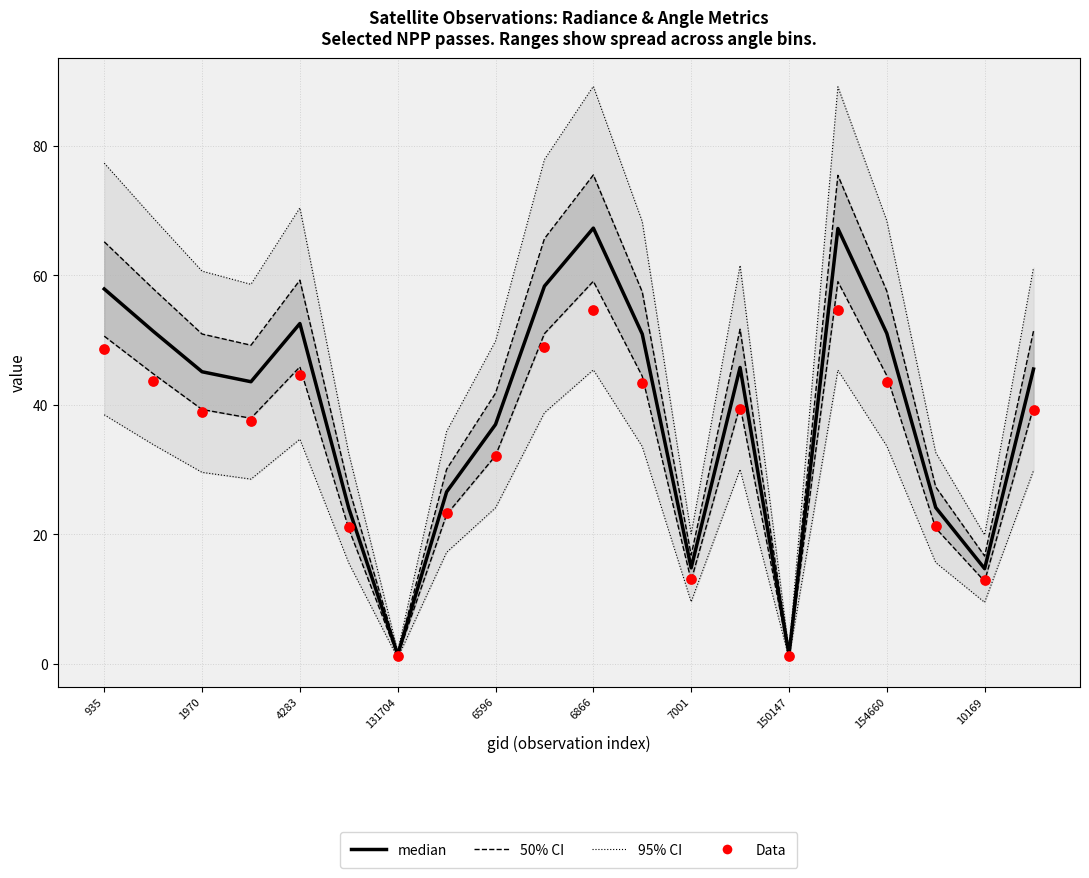

Which series has the largest total across all categories?

median